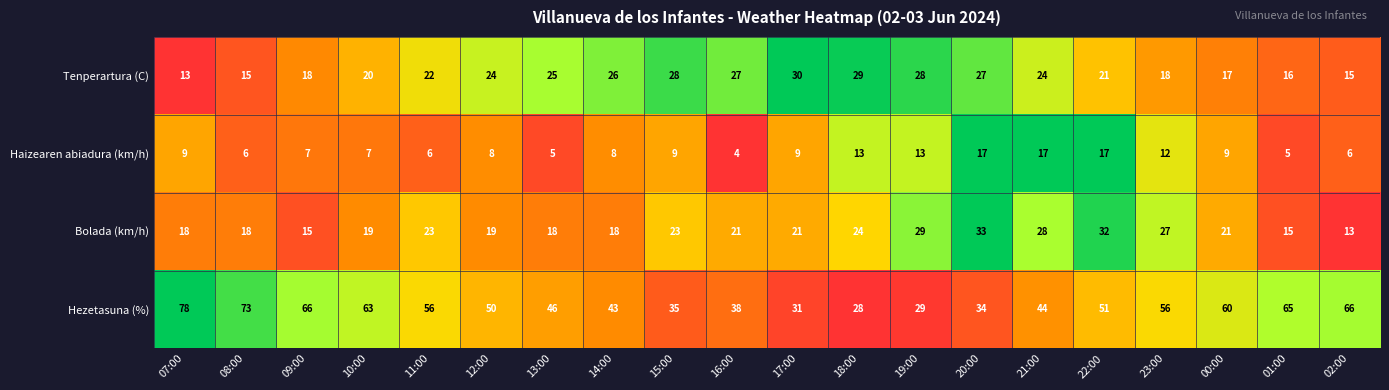

At which label does Bolada (km/h) first exceed 21?

11:00